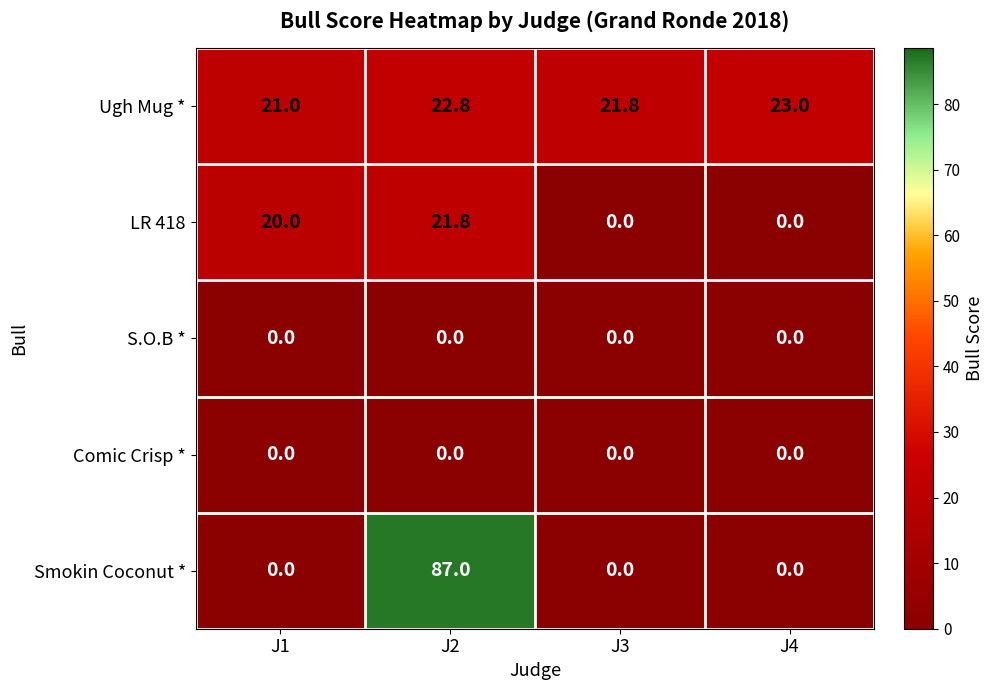

Reading left to right, what are all the values shown in this chart?

Ugh Mug *: J1=21.0	J2=22.8	J3=21.8	J4=23.0
LR 418: J1=20.0	J2=21.8	J3=0.0	J4=0.0
S.O.B *: J1=0.0	J2=0.0	J3=0.0	J4=0.0
Comic Crisp *: J1=0.0	J2=0.0	J3=0.0	J4=0.0
Smokin Coconut *: J1=0.0	J2=87.0	J3=0.0	J4=0.0